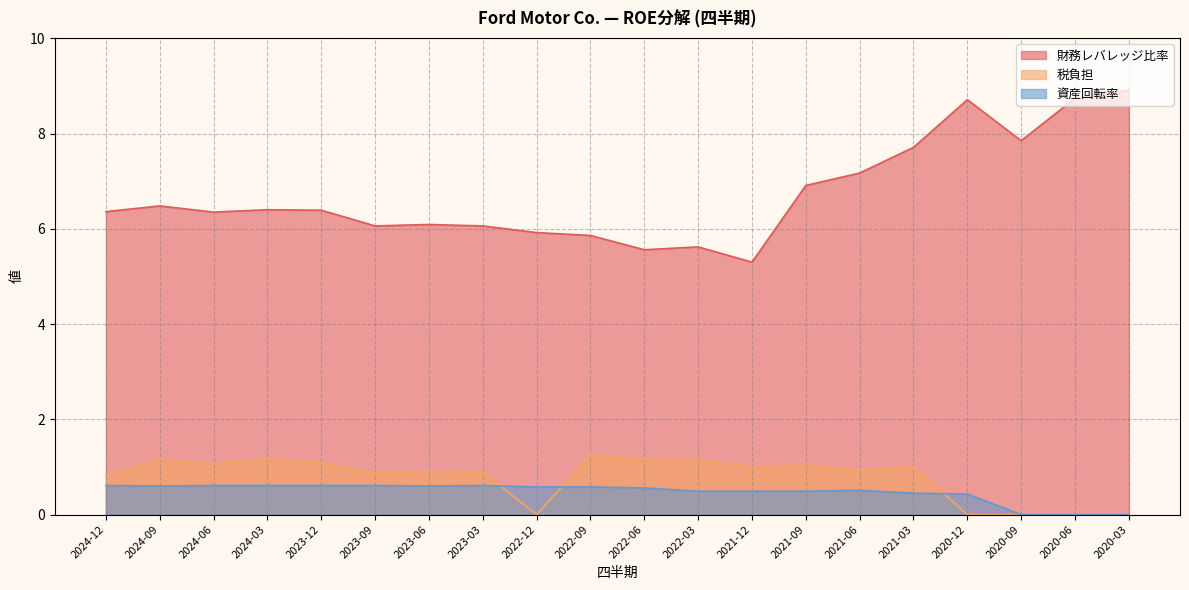

Which category has the highest value in the 税負担 series?

2022-09